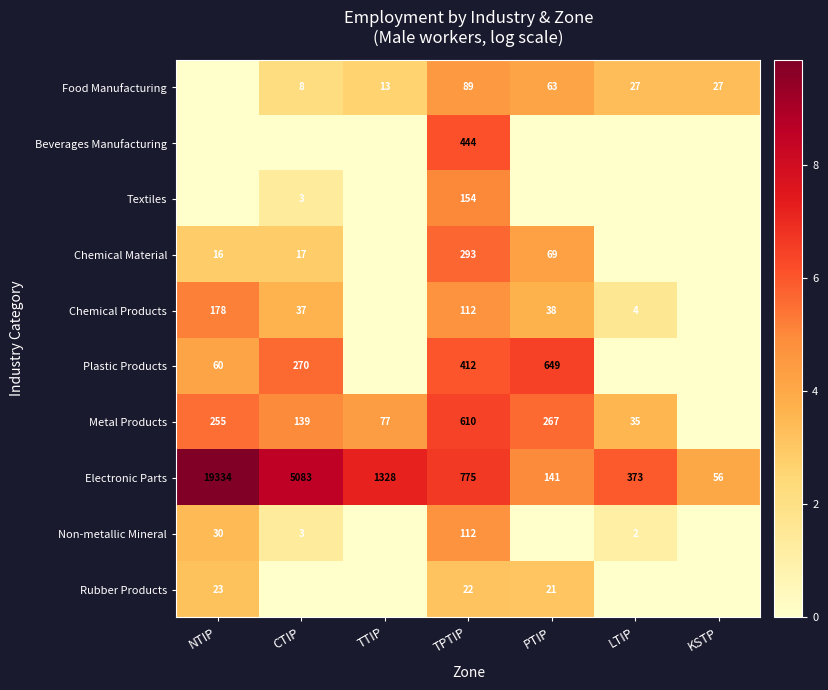

The Electronic Parts series shows 1328 at TTIP. True or false?

True